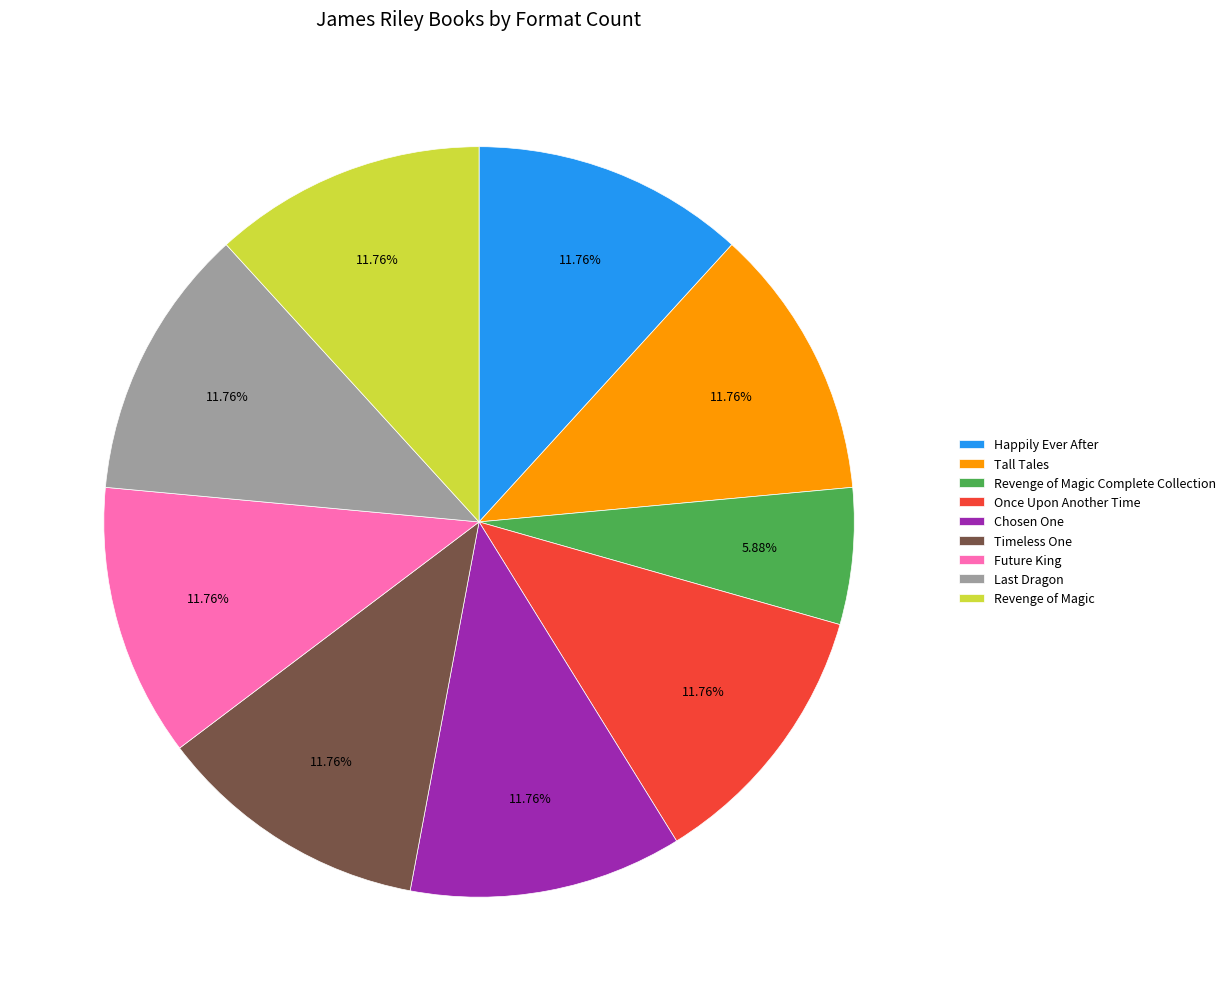

To the nearest percent, what is the difference between the Revenge of Magic Complete Collection and Tall Tales slice percentages?

6%